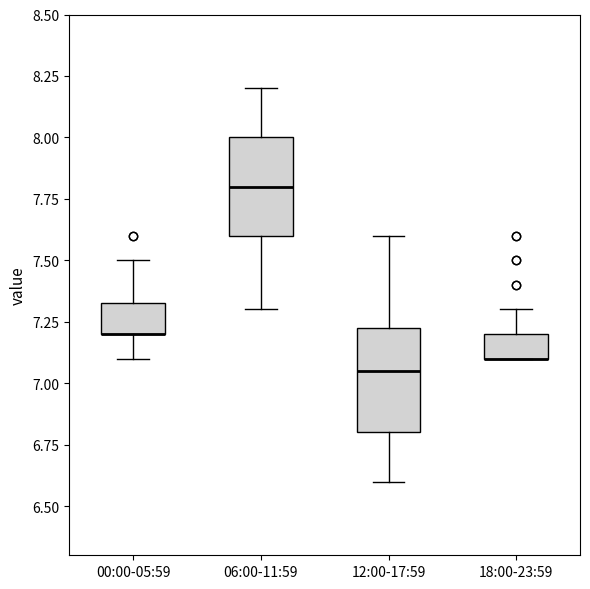

Where does the upper whisker of the box for 18:00-23:59 end on the y-axis? The values are not printed on the chart, so give them approximately, as read against the axis.

7.30